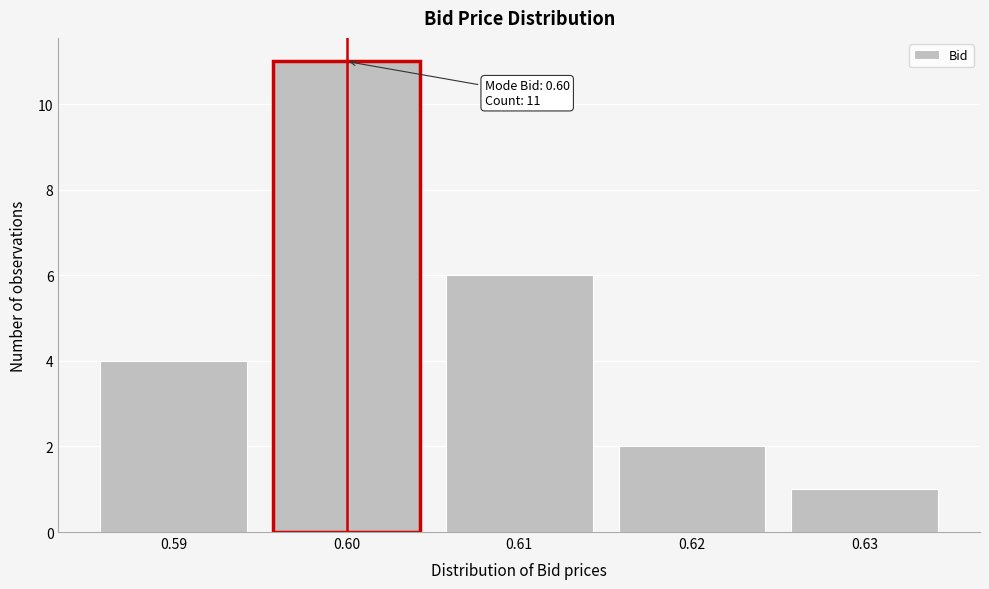

Which range on the x-axis has the tallest bar?

0.595 to 0.605